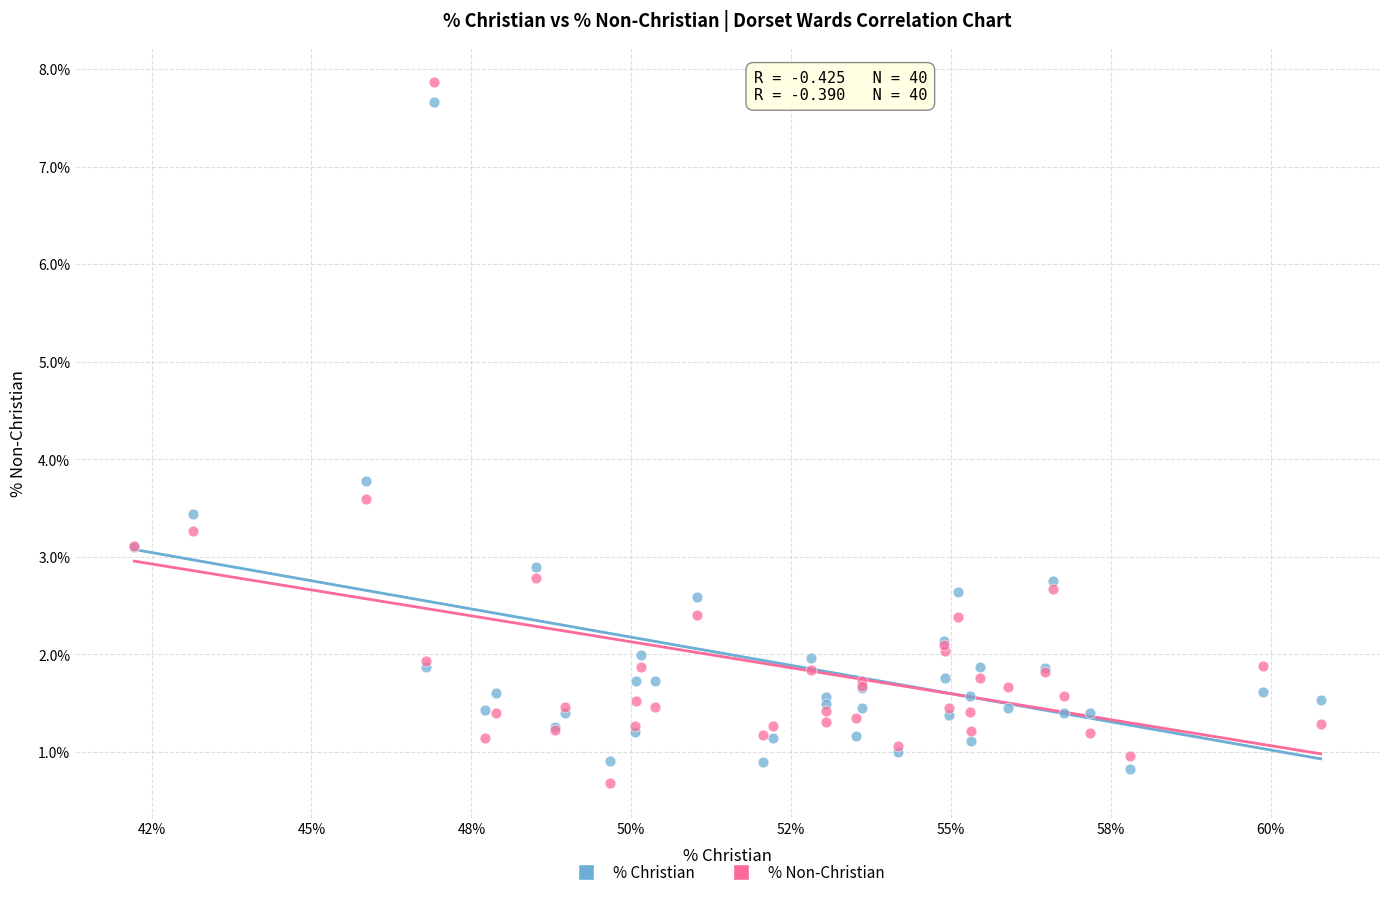

Across all series, what Y value is closest to 4?

3.8